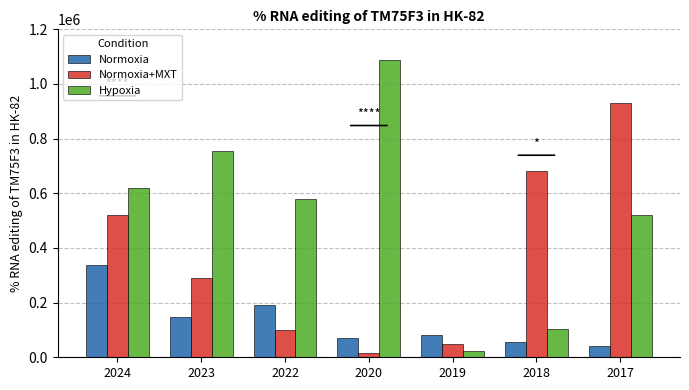

Reading right to left, transcribe all the data shown in this chart.

Normoxia: 2017=41925	2018=55332	2019=82745	2020=68978	2022=191083	2023=147360	2024=337986
Normoxia+MXT: 2017=928974	2018=682023	2019=48053	2020=14593	2022=98736	2023=291464	2024=520401
Hypoxia: 2017=520401	2018=101965	2019=24744	2020=1087275	2022=578375	2023=756571	2024=619527